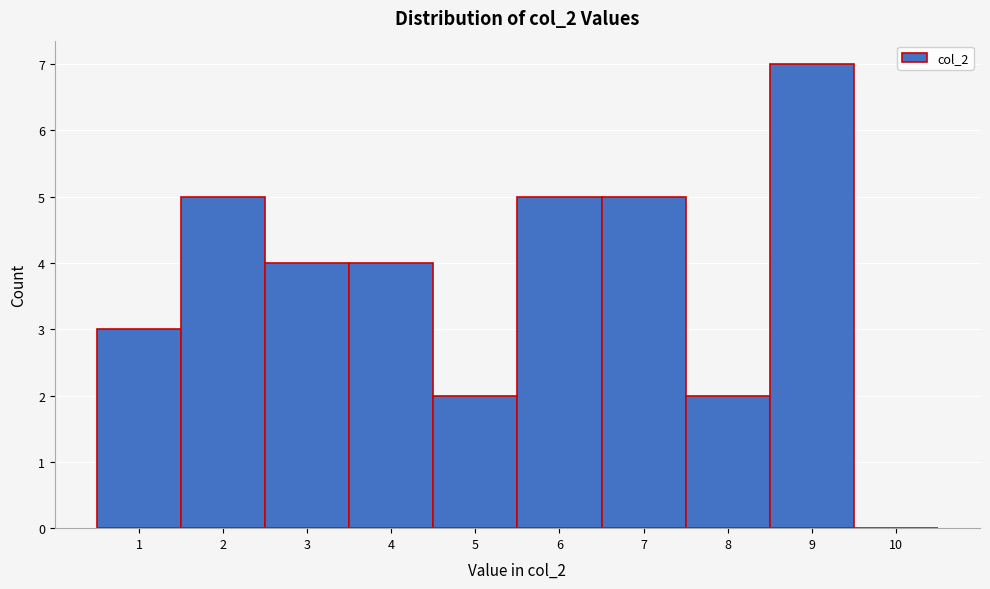

How tall is the bar that spans 0.5 to 1.5 on the x-axis? The values are not printed on the chart, so give them approximately, as read against the axis.

3